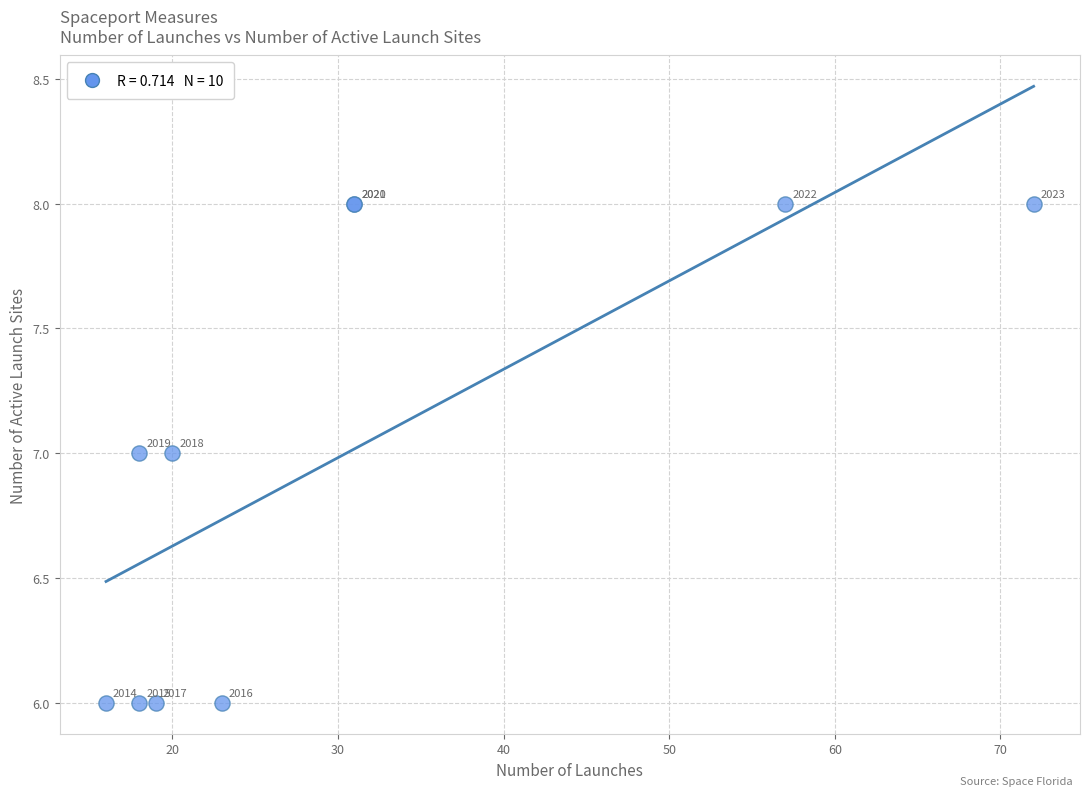

What Y value in the scatter plot is closest to 7?

7